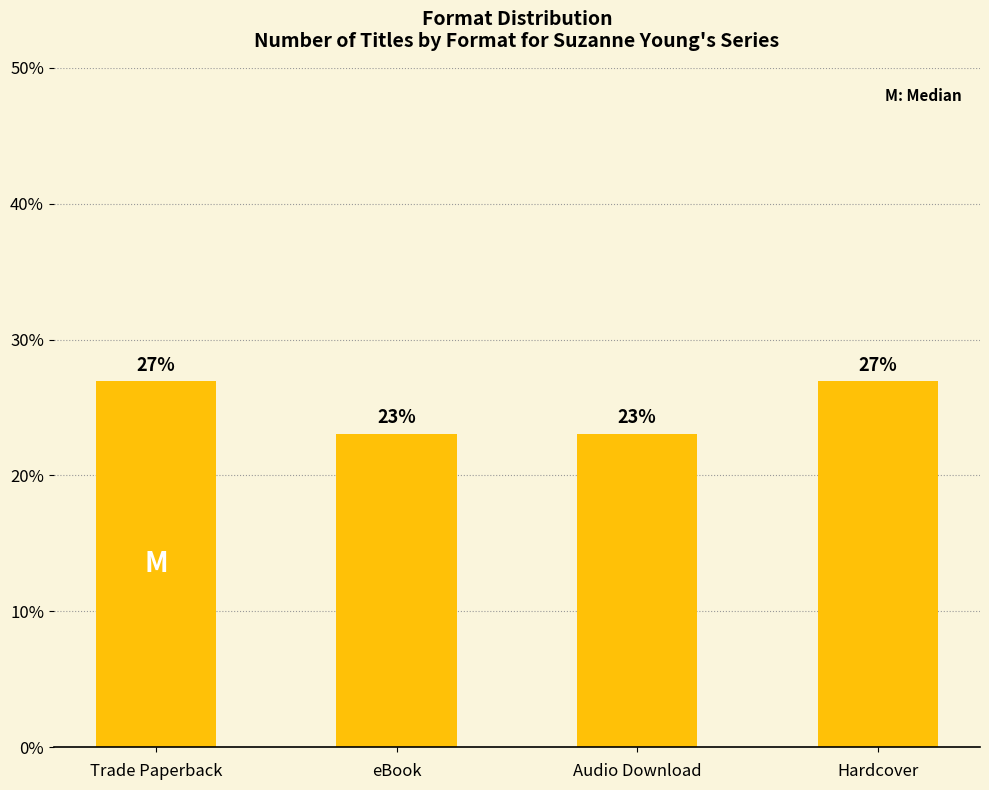

What is the label of the 1st bar from the right?

Hardcover